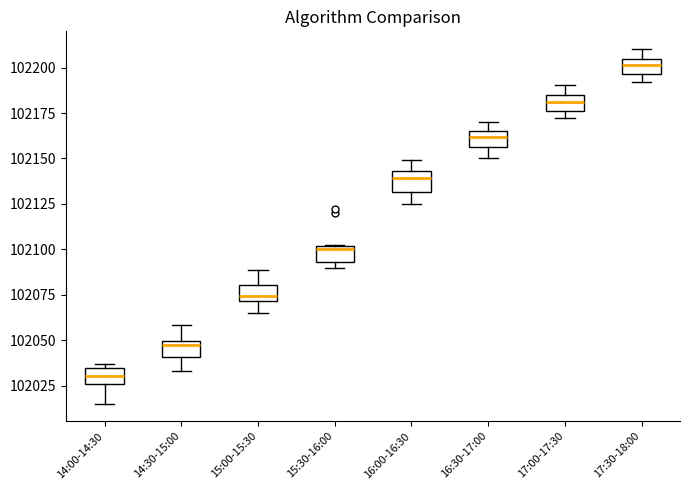

Which box has the lowest median line?

14:00-14:30